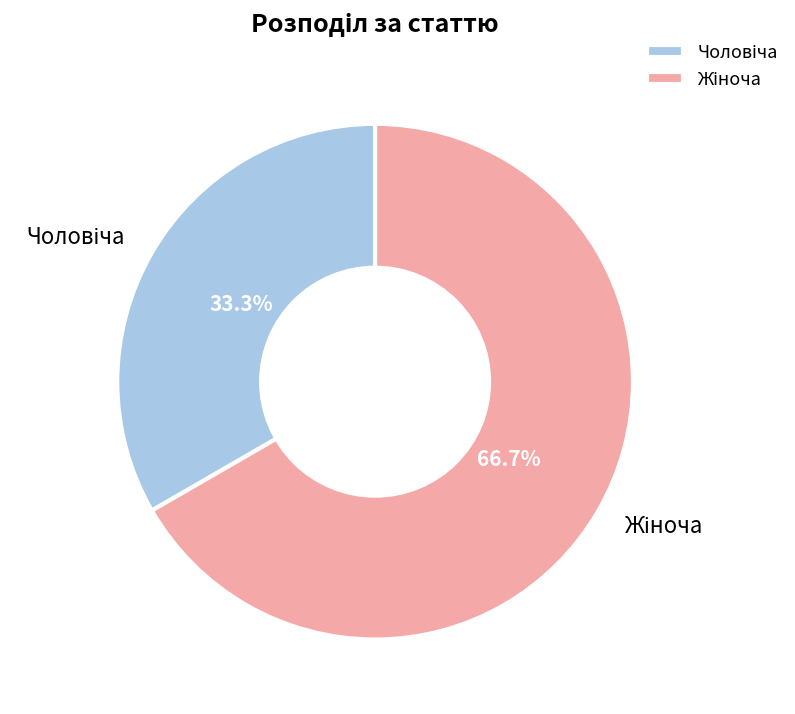

Does any single category account for the majority?

Yes